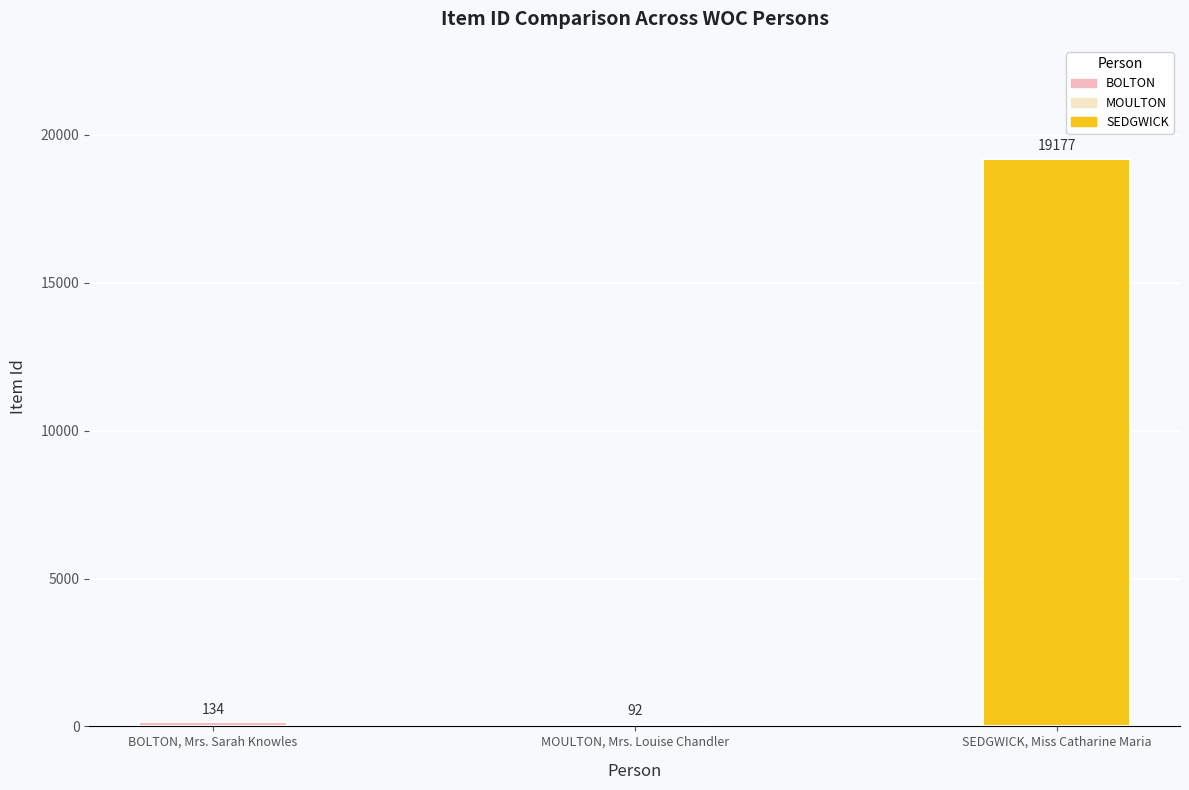

What is the label of the 2nd bar from the left?

MOULTON, Mrs. Louise Chandler